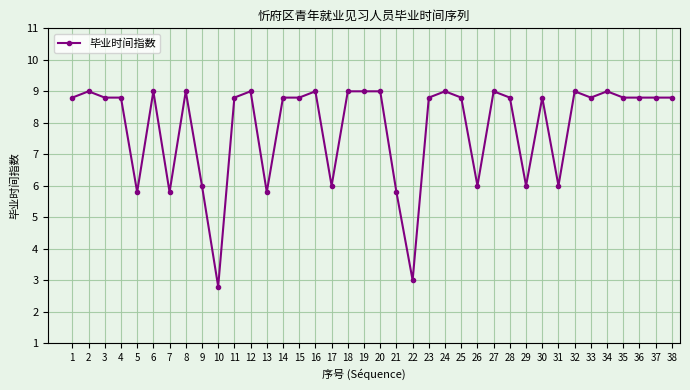

What is the sum of the values at 16 and 24?

18.0